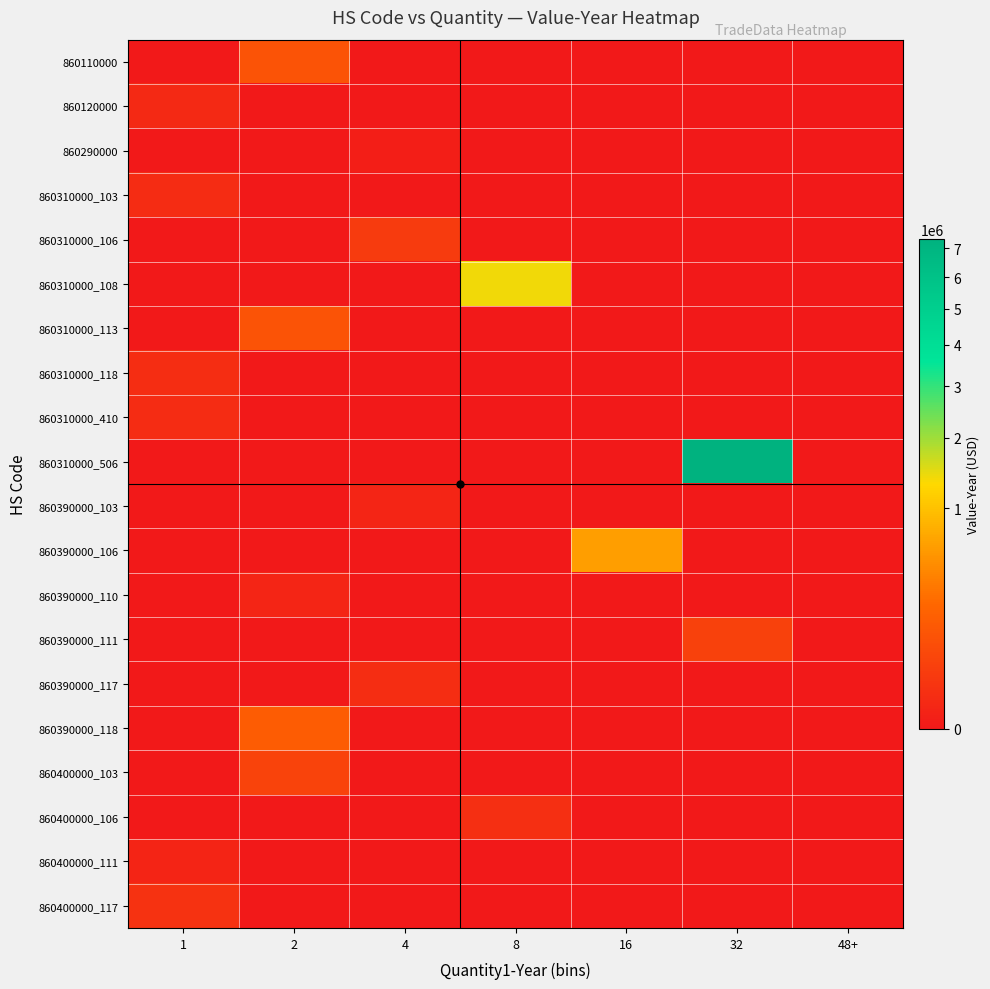

Reading left to right, transcribe all the data shown in this chart.

860110000: 1=0	2=114127	4=0	8=0	16=0	32=0	48+=0
860120000: 1=4370	2=0	4=0	8=0	16=0	32=0	48+=0
860290000: 1=0	2=0	4=350	8=0	16=0	32=0	48+=0
860310000_103: 1=8045	2=0	4=0	8=0	16=0	32=0	48+=0
860310000_106: 1=0	2=0	4=30779	8=0	16=0	32=0	48+=0
860310000_108: 1=0	2=0	4=0	8=1391885	16=0	32=0	48+=0
860310000_113: 1=0	2=117095	4=0	8=0	16=0	32=0	48+=0
860310000_118: 1=9101	2=0	4=0	8=0	16=0	32=0	48+=0
860310000_410: 1=7971	2=0	4=0	8=0	16=0	32=0	48+=0
860310000_506: 1=0	2=0	4=0	8=0	16=0	32=7349022	48+=0
860390000_103: 1=0	2=0	4=2223	8=0	16=0	32=0	48+=0
860390000_106: 1=0	2=0	4=0	8=0	16=616929	32=0	48+=0
860390000_110: 1=0	2=2641	4=0	8=0	16=0	32=0	48+=0
860390000_111: 1=0	2=0	4=0	8=0	16=0	32=44300	48+=0
860390000_117: 1=0	2=0	4=8479	8=0	16=0	32=0	48+=0
860390000_118: 1=0	2=169091	4=0	8=0	16=0	32=0	48+=0
860400000_103: 1=0	2=52437	4=0	8=0	16=0	32=0	48+=0
860400000_106: 1=0	2=0	4=0	8=10000	16=0	32=0	48+=0
860400000_111: 1=2123	2=0	4=0	8=0	16=0	32=0	48+=0
860400000_117: 1=15509	2=0	4=0	8=0	16=0	32=0	48+=0